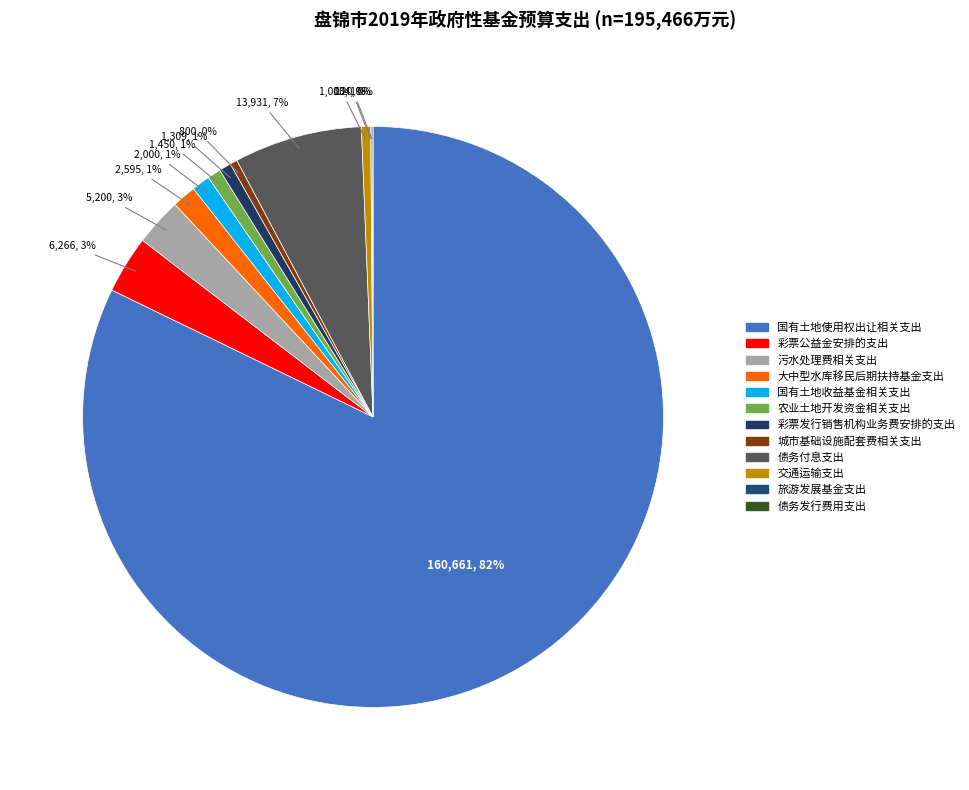

To the nearest percent, what is the average slice percentage?

8%